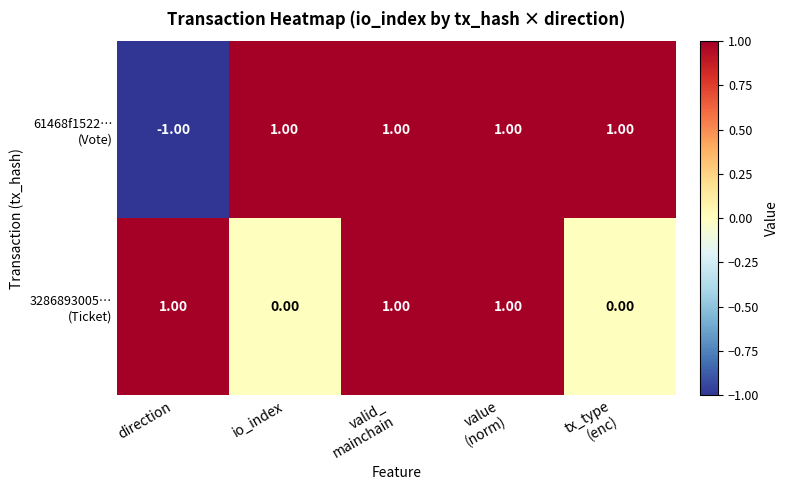

At which category does the chart reach its minimum across all series?

direction